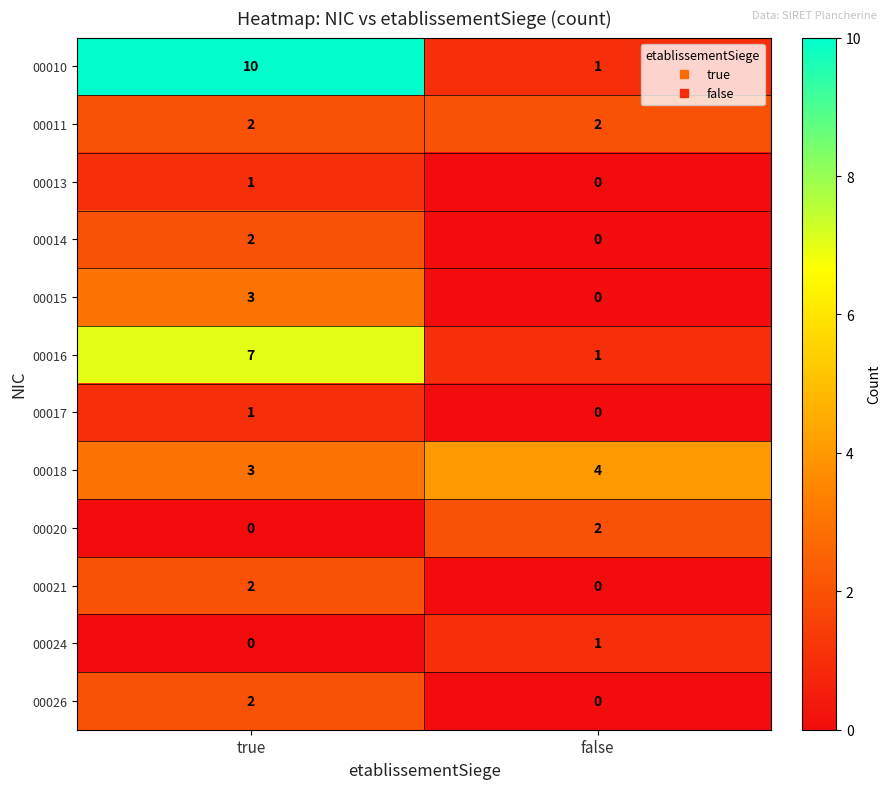

Rank the categories by 00026 value from highest to lowest.

true, false